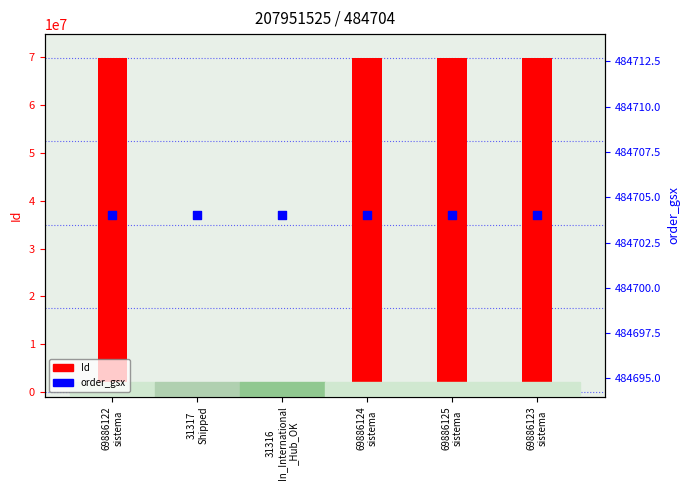

Which series has the largest total across all categories?

Id